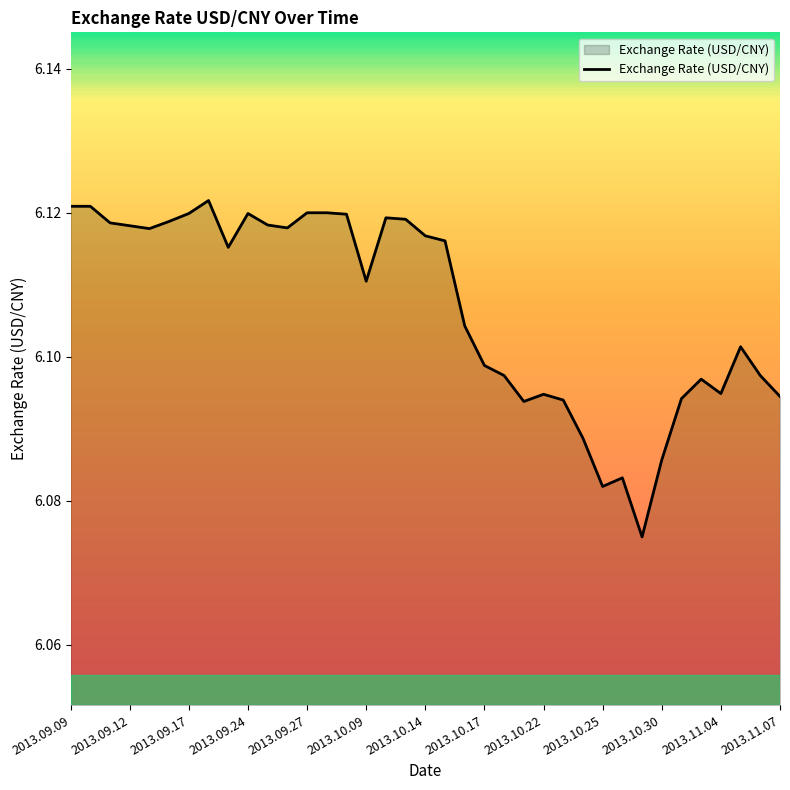

What is the minimum value shown in the chart?

6.1